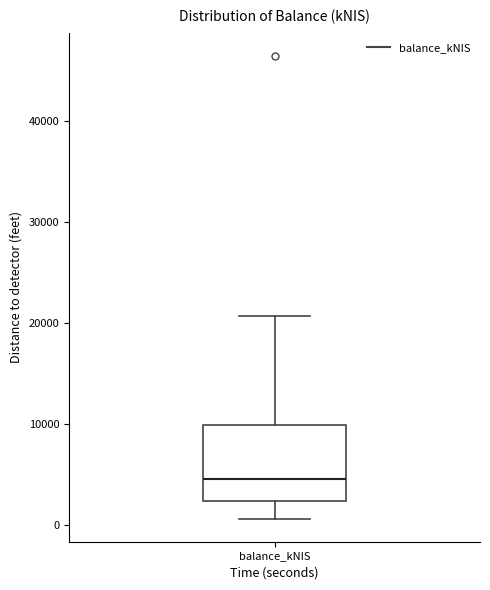

Transcribe this box plot: give where the median line is, the range the box spans, and where the two whiskers end, as read against the y-axis. The values are not printed on the chart, so give them approximately, as read against the axis.

median 4000, box 2000 to 10000, whiskers 1000 to 21000